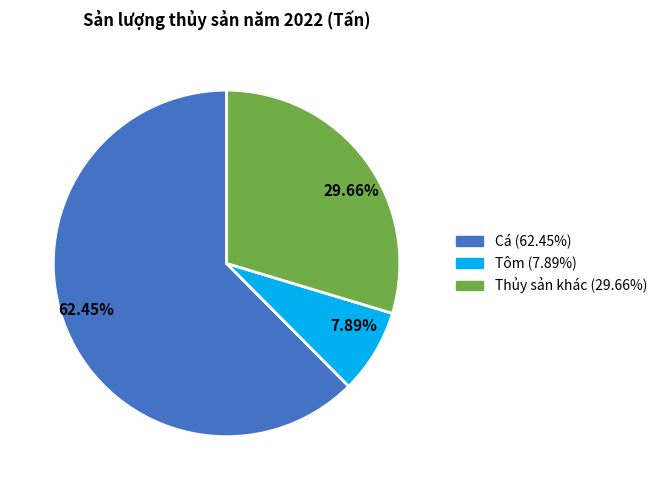

How many segments does this pie chart have?

3